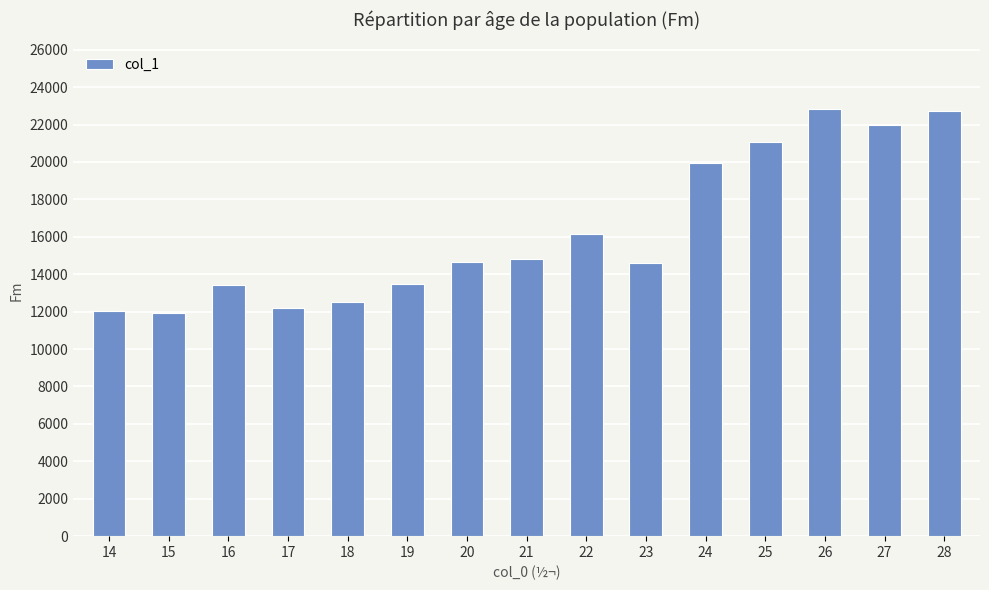

How many data points does each series have?

15